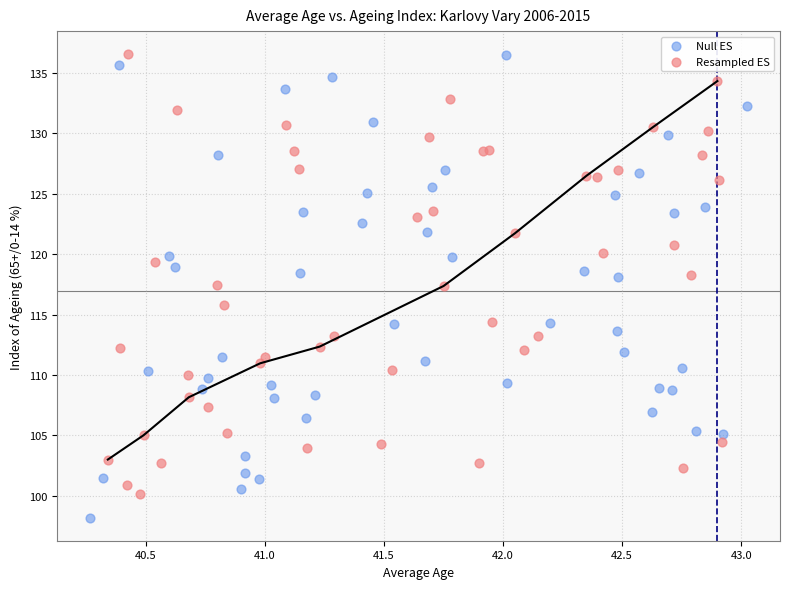

Which series has the largest Y range (max minus min)?

Null ES